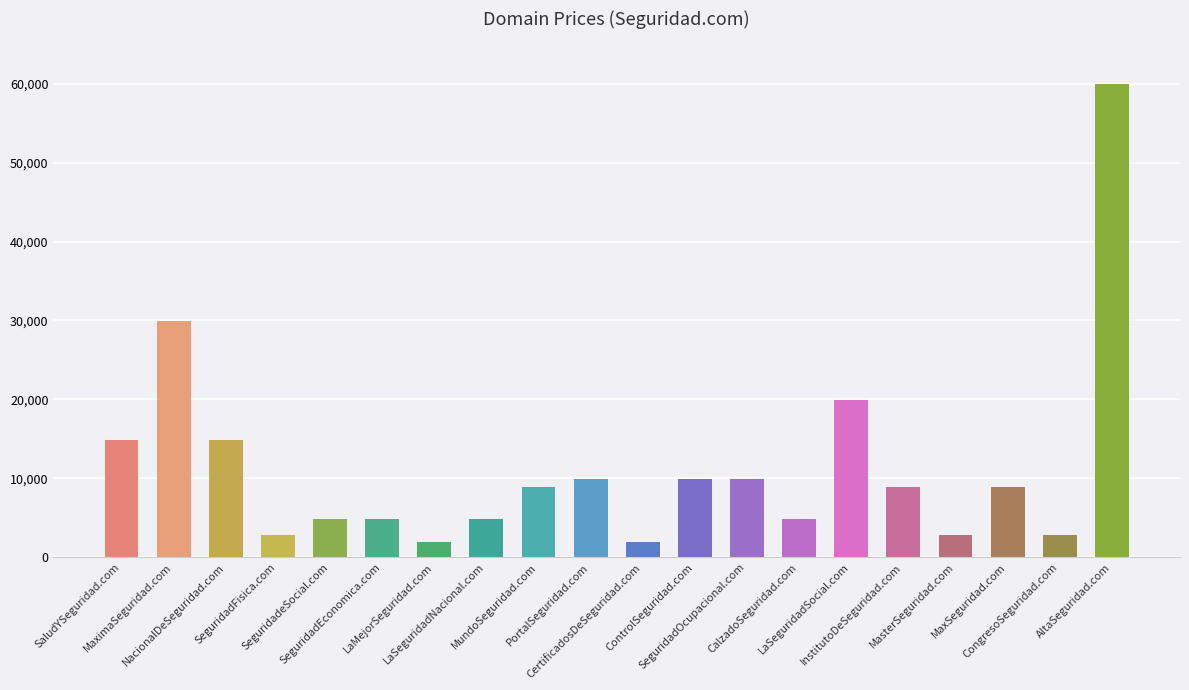

How many categories are shown in the chart?

20